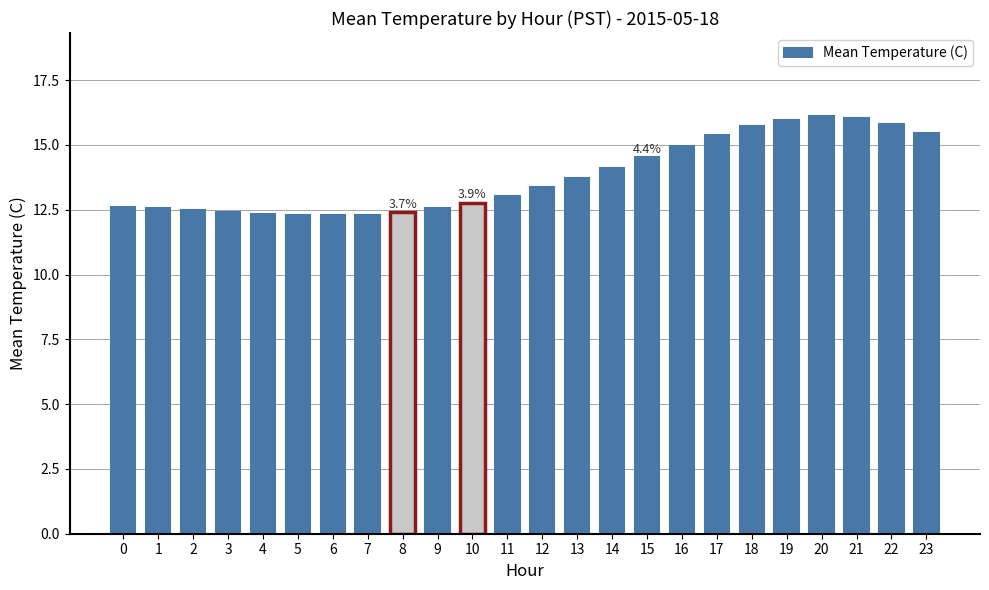

What is the change in value from 7 to 13?

+1.4